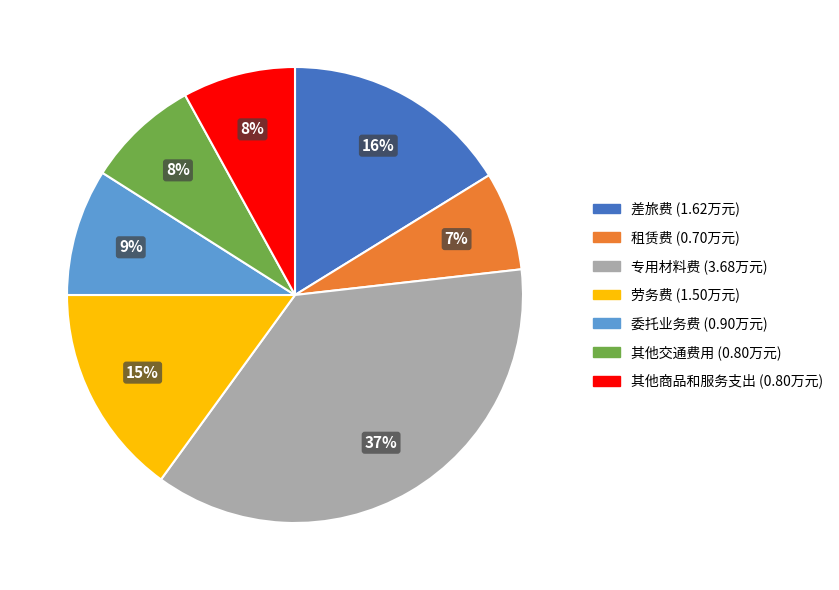

To the nearest percent, what is the difference between the largest and smallest slice percentages?

30%